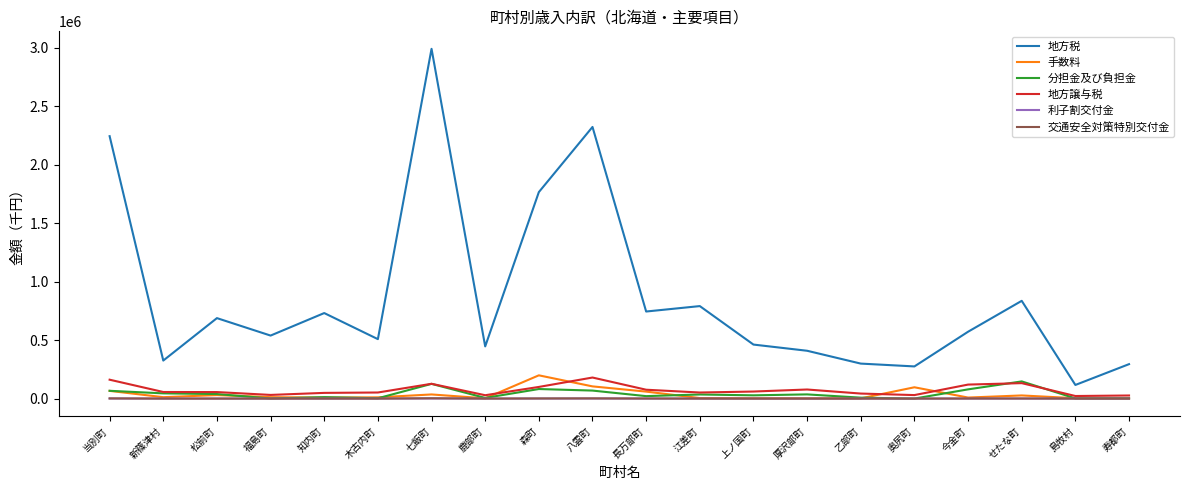

Is the value of 分担金及び負担金 at 八雲町 greater than the value of 地方譲与税 at せたな町?

No